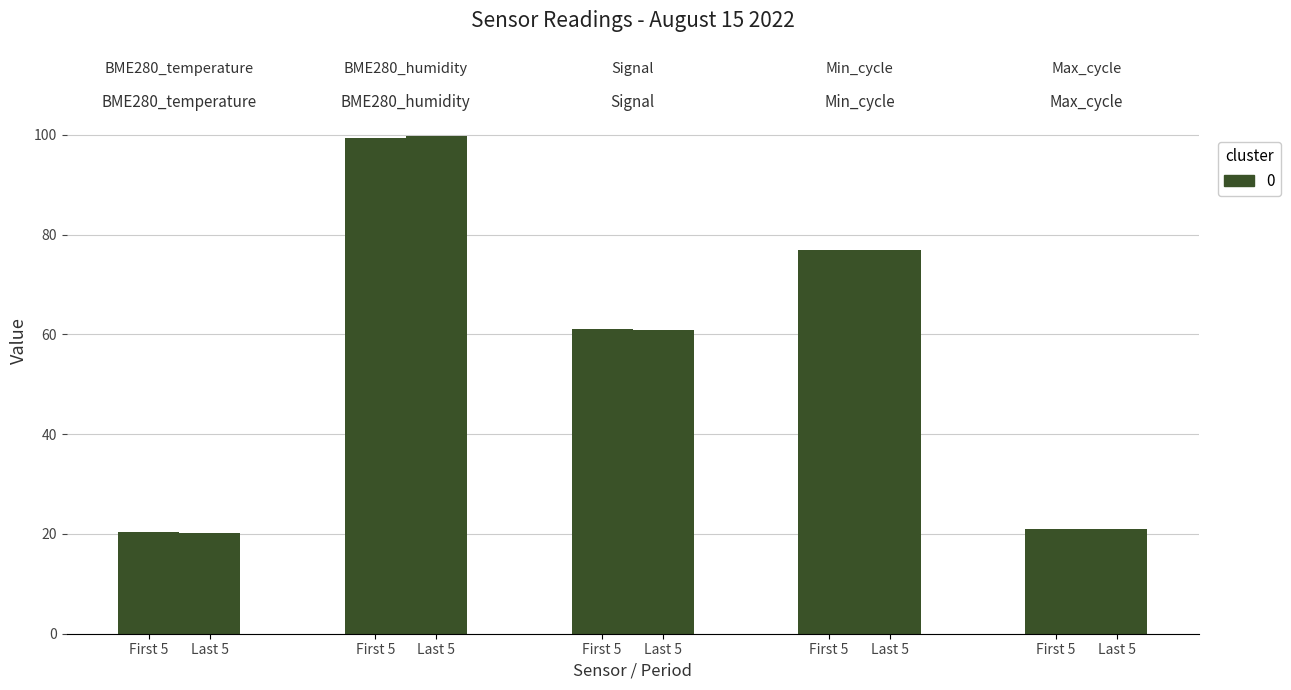

Is it true that cluster 0 (first half) equals 41.7 at First 5?

False